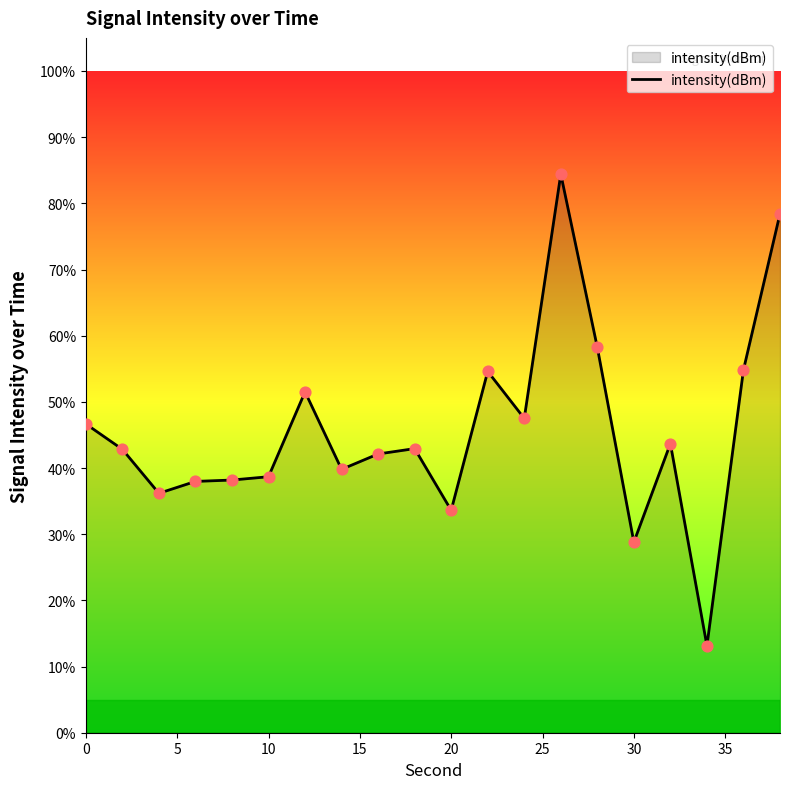

What is the difference between the maximum and minimum values?

71.3